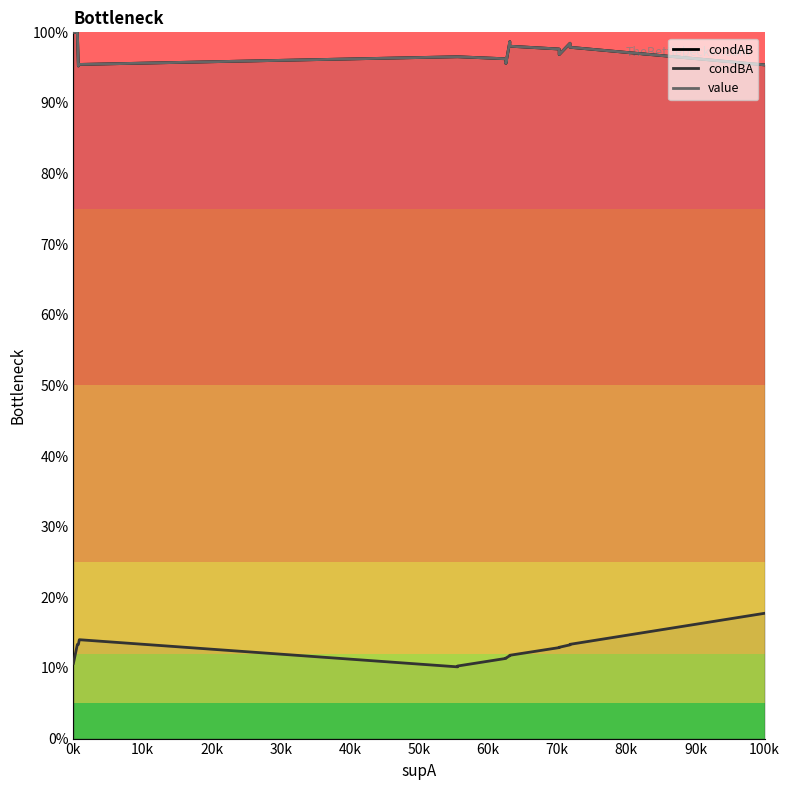

What are all the series names shown in the legend?

condAB, condBA, value